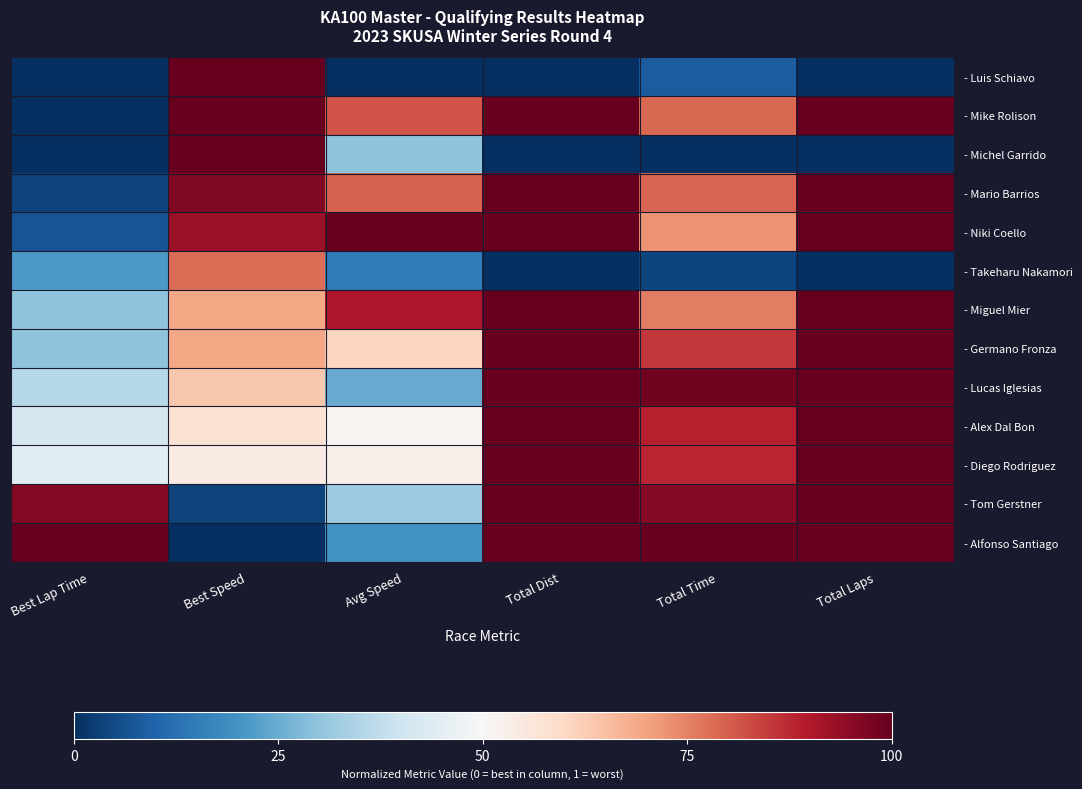

What is the total value across all series at Best Lap Time?

4.1